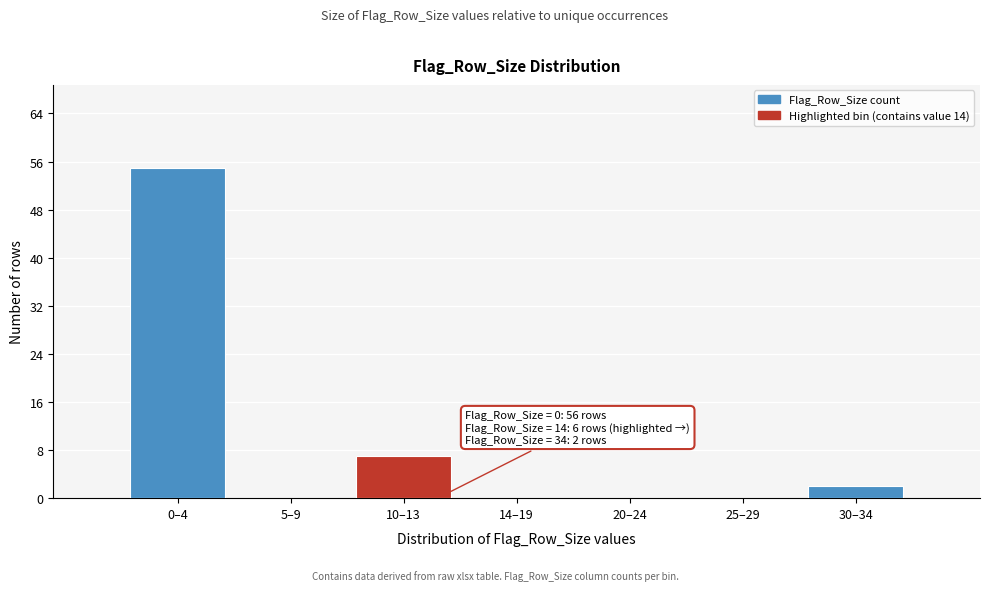

Reading right to left, what are all the values shown in this chart?

30–34=2	25–29=0	20–24=0	14–19=0	10–13=7	5–9=0	0–4=55